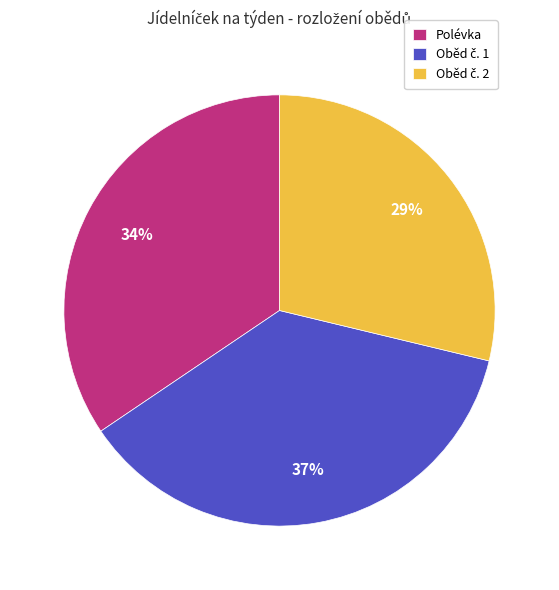

To the nearest percent, what is the average slice percentage?

33%